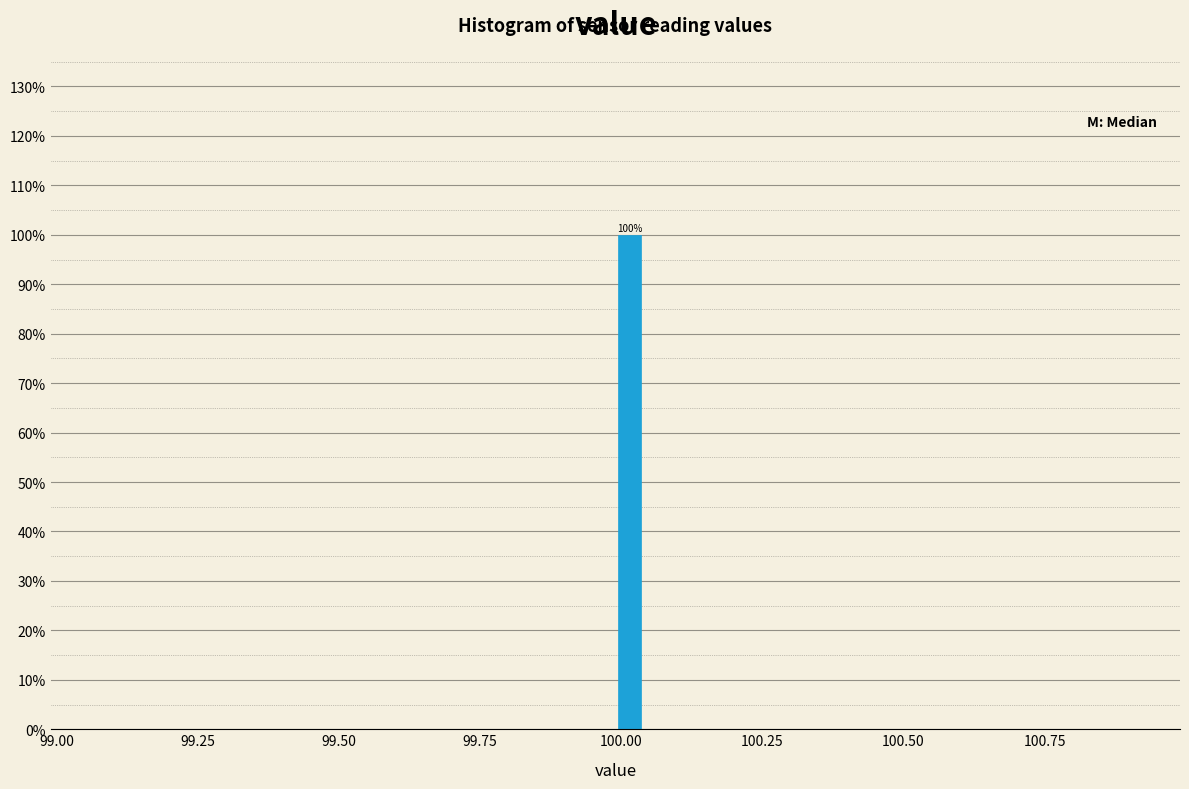

Around what value on the x-axis is the tallest bar? Give the approximate position of its centre, as read against the axis.

100.00